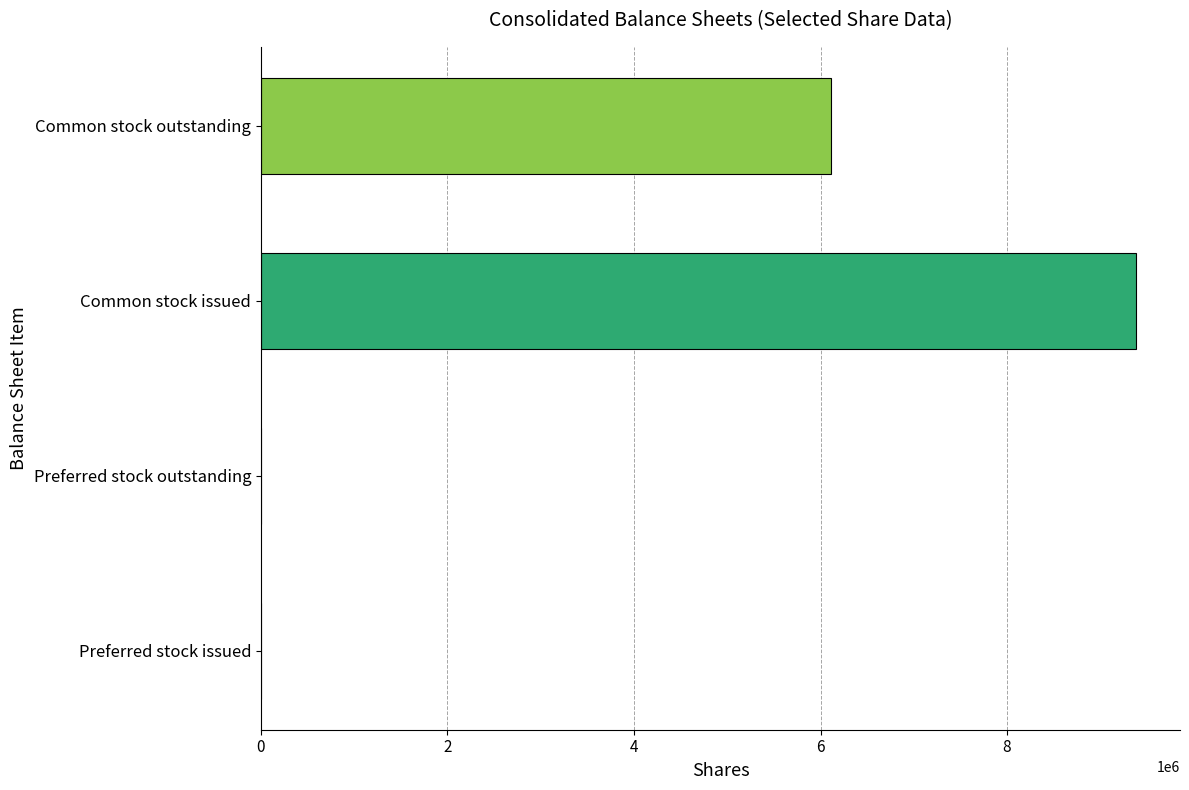

At which category does the chart reach its peak across all series?

Common stock issued